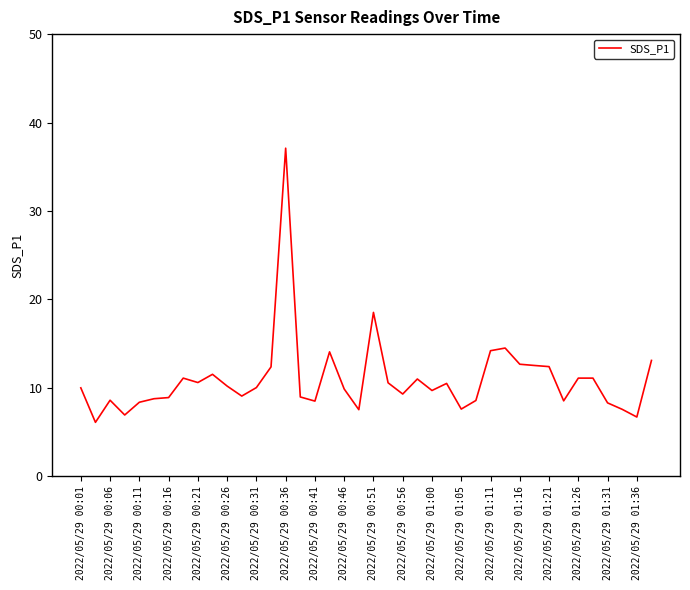

What is the smallest value displayed?

6.1